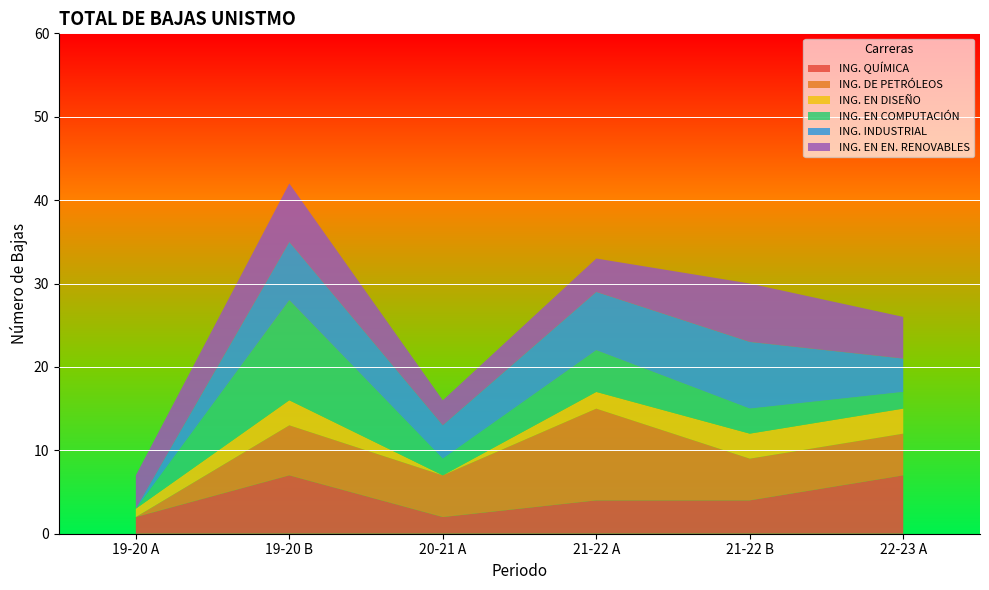

What is the highest value of the ING. QUÍMICA series?

7